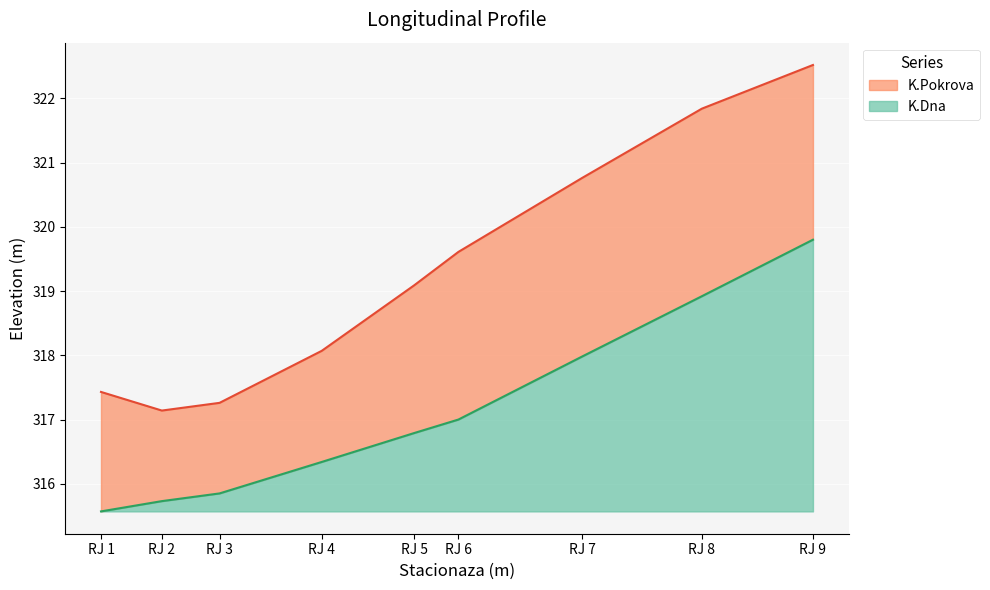

What is the difference between the maximum and minimum values in the K.Pokrova series?

5.4